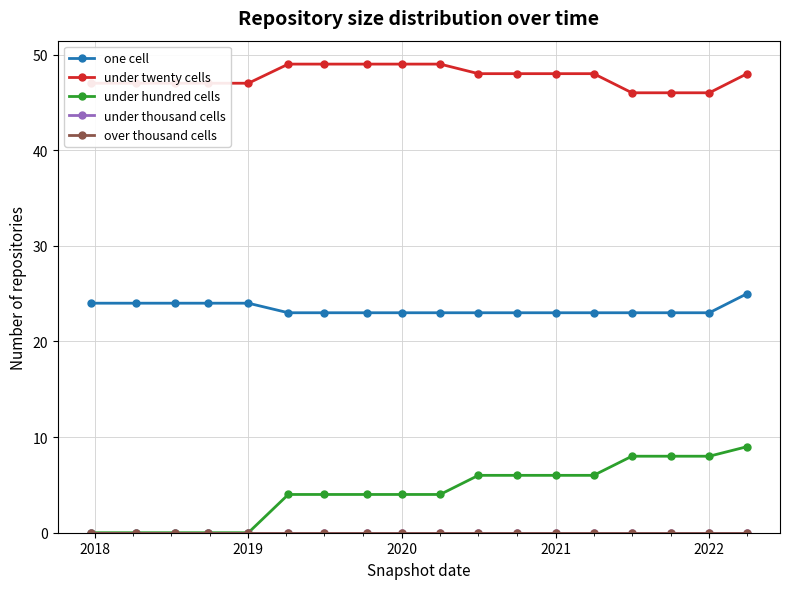

True or false: under twenty cells and over thousand cells cross at least once.

False